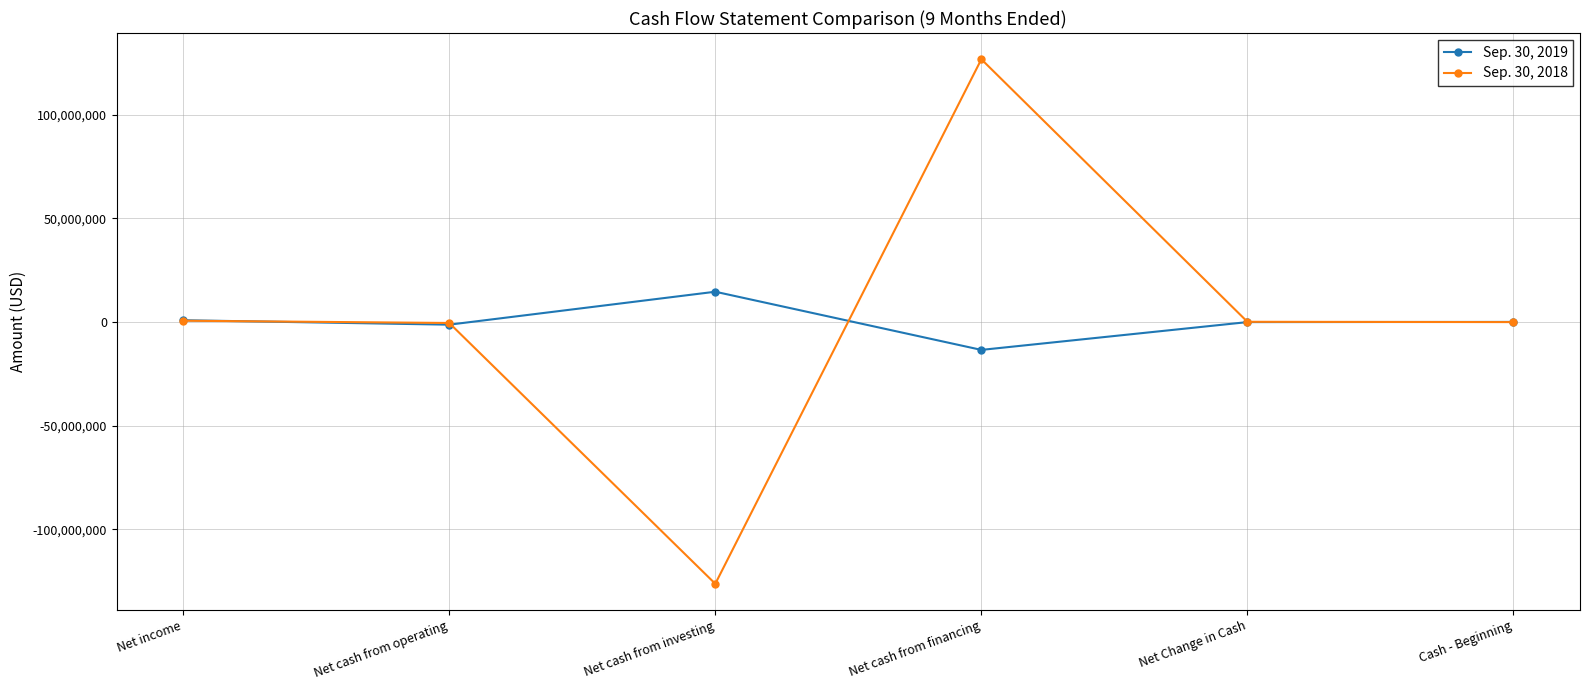

True or false: Sep. 30, 2019 has a value of 89557 at Cash - Beginning.

True